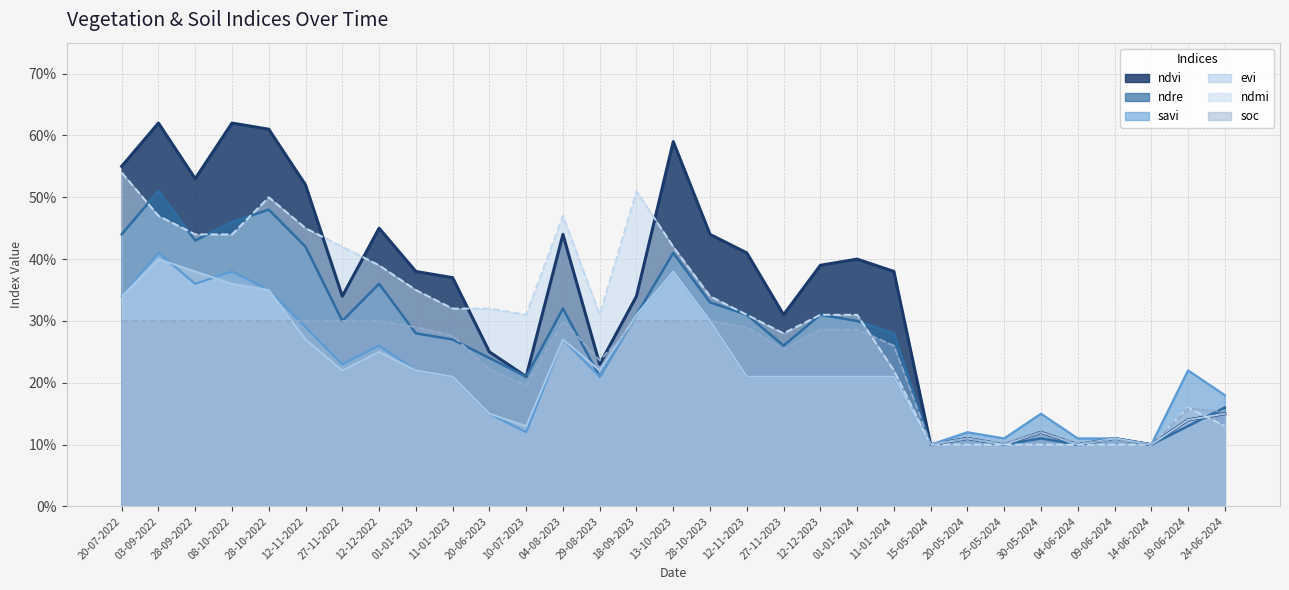

Rank the categories by evi value from lowest to highest.

15-05-2024, 25-05-2024, 04-06-2024, 14-06-2024, 20-05-2024, 09-06-2024, 30-05-2024, 10-07-2023, 19-06-2024, 20-06-2023, 24-06-2024, 11-01-2023, 12-11-2023, 27-11-2023, 12-12-2023, 01-01-2024, 11-01-2024, 27-11-2022, 01-01-2023, 29-08-2023, 12-12-2022, 12-11-2022, 04-08-2023, 28-10-2023, 18-09-2023, 20-07-2022, 28-10-2022, 08-10-2022, 28-09-2022, 13-10-2023, 03-09-2022